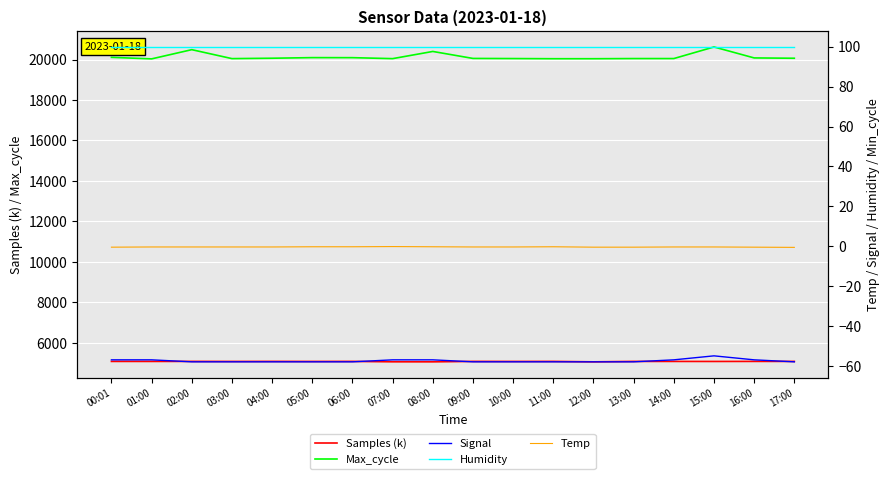

What is the total value across all series at 16:00?

25204.0